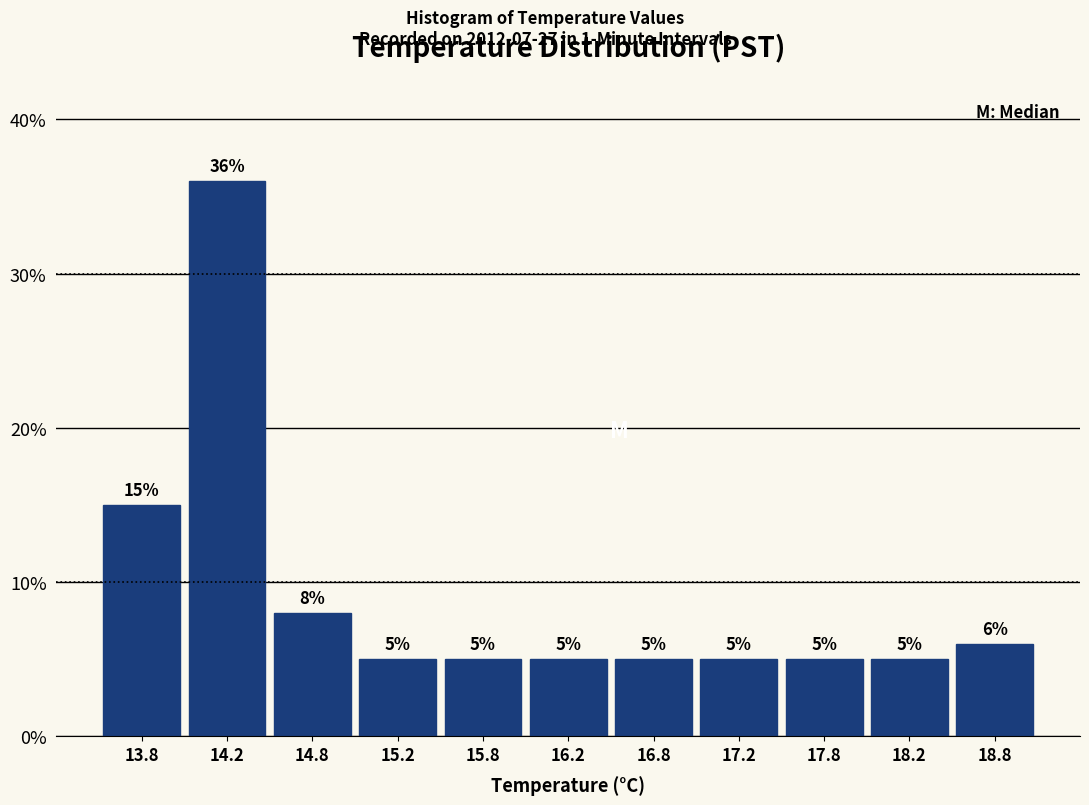

What is the height of the bar covering 13.5 to 14.0 on the x-axis?

15